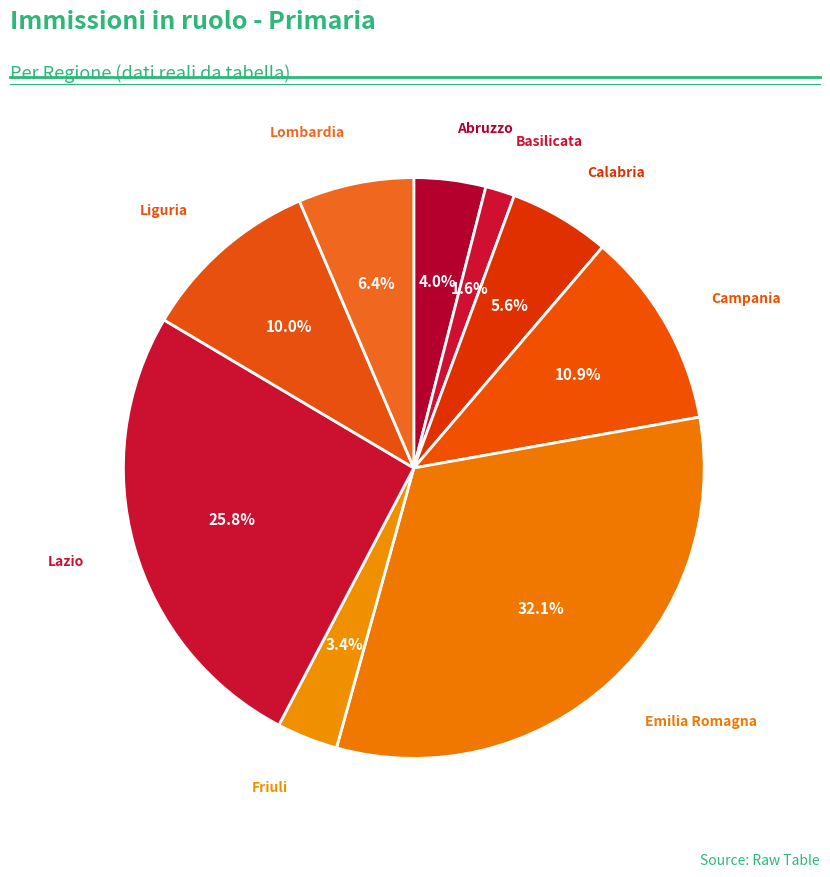

Count the number of slices in the pie.

9